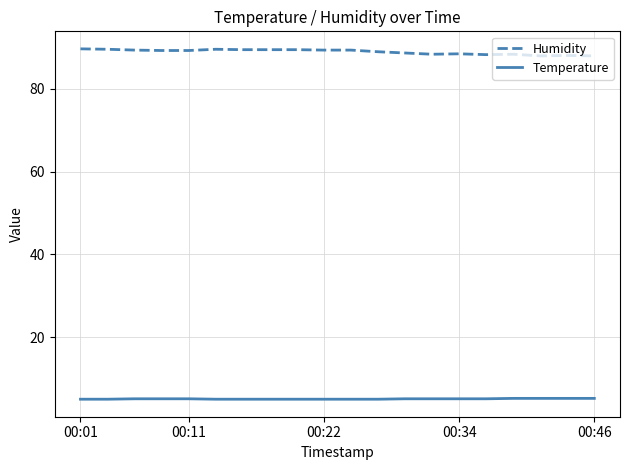

True or false: Humidity and Temperature cross at least once.

False